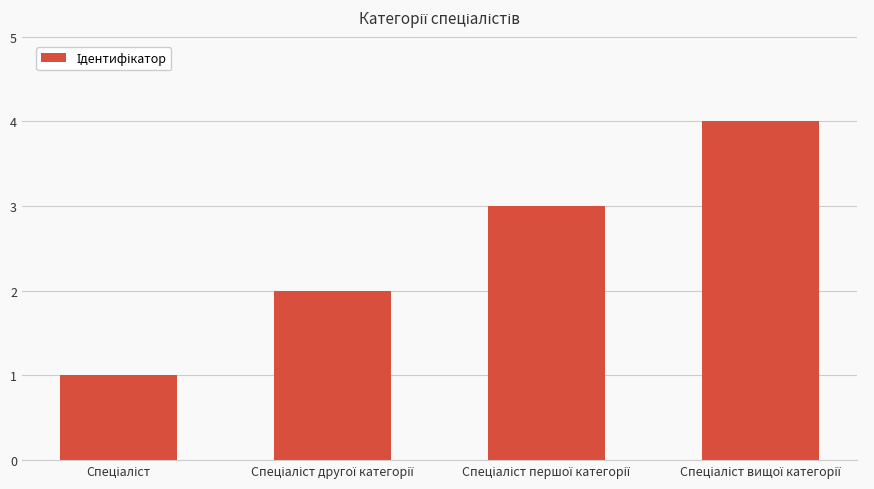

What is the difference between the maximum and minimum values?

3